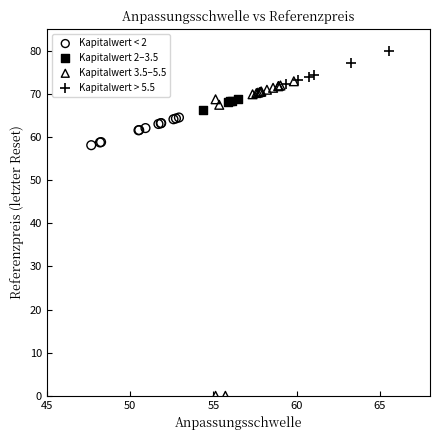

Which series reaches the minimum Y coordinate?

Kapitalwert 3.5–5.5